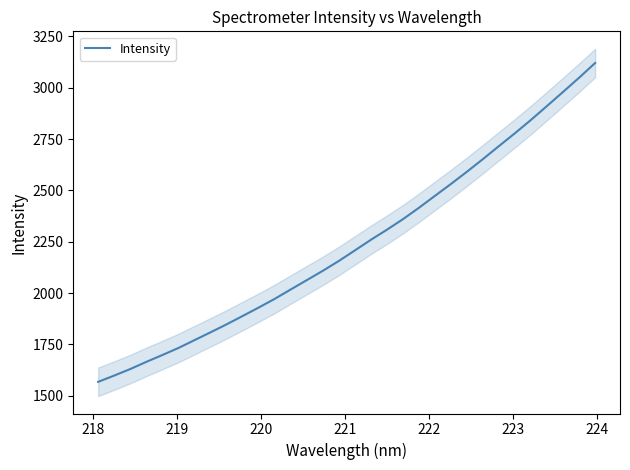

What is the lowest value of the Intensity series?

1567.6